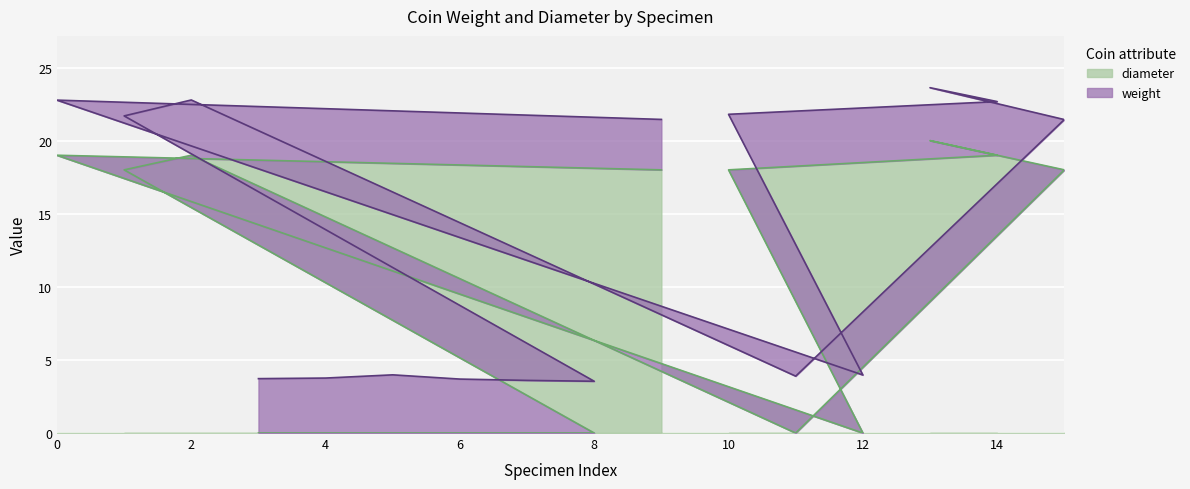

True or false: diameter has a value of 4.5 at 10.

False